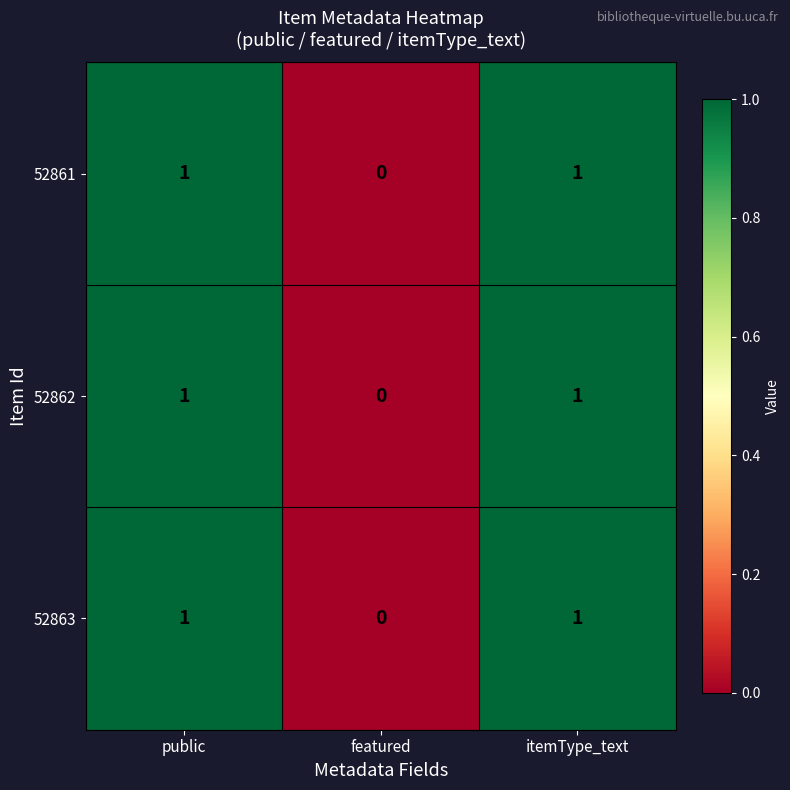

The 52862 series shows 0 at featured. True or false?

True